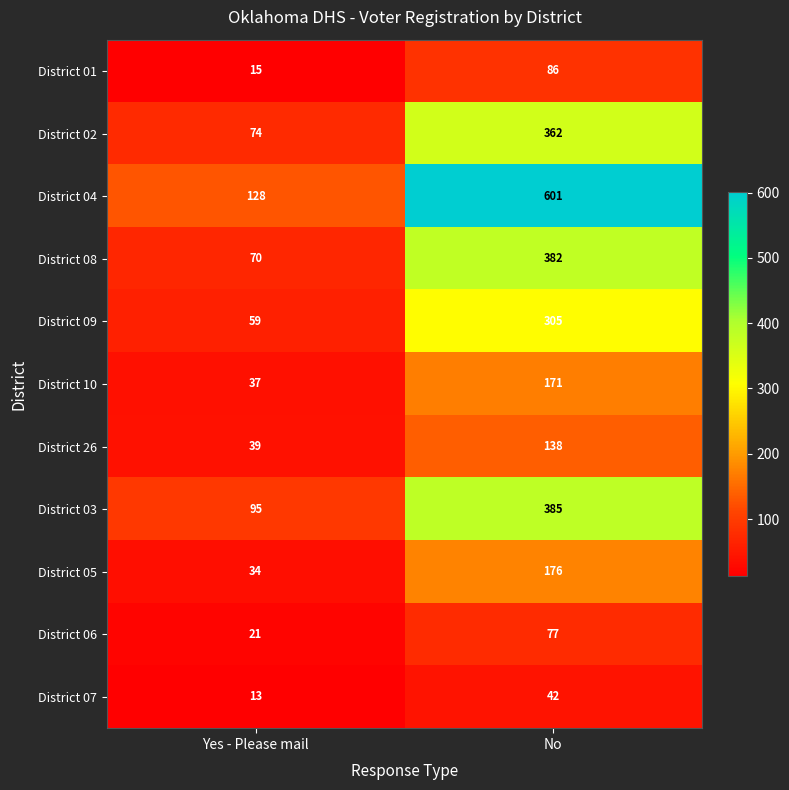

List the series in order of their peak value, lowest first.

District 07, District 06, District 01, District 26, District 10, District 05, District 09, District 02, District 08, District 03, District 04